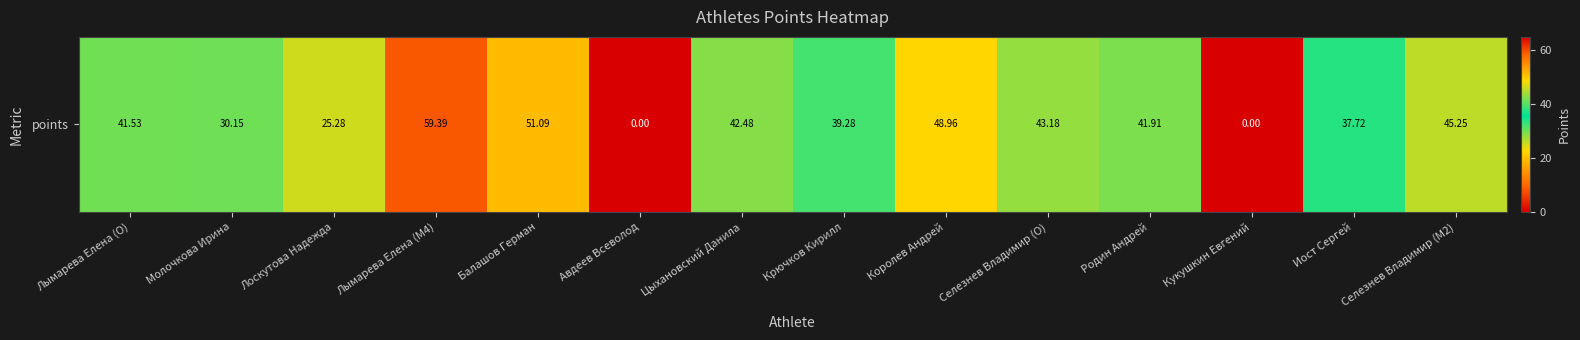

How many categories are shown in the chart?

14